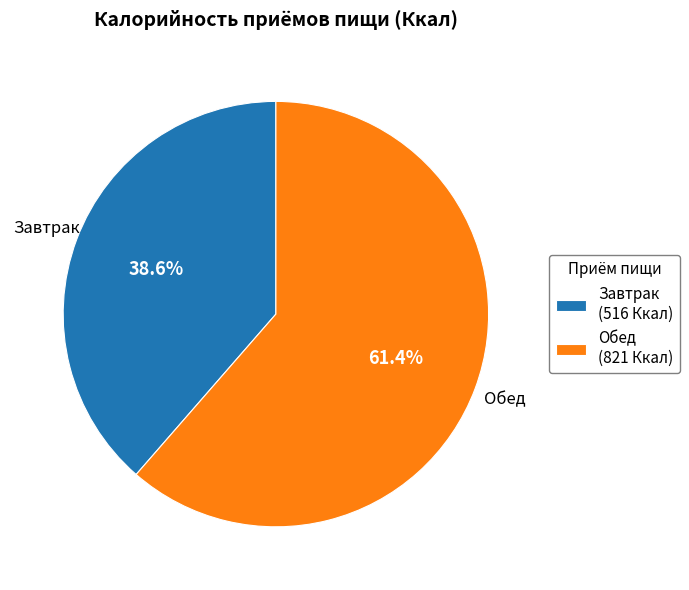

Which slice is the smallest?

Завтрак